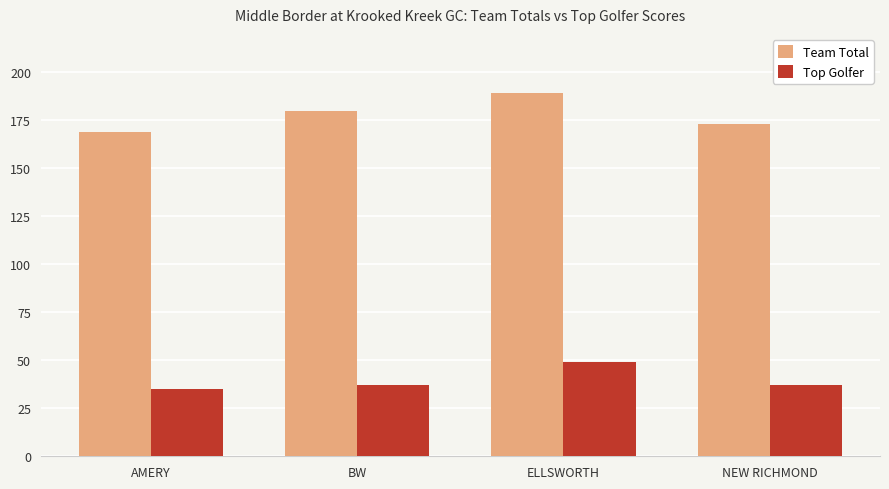

List the series in order of their overall mean, lowest first.

Top Golfer, Team Total